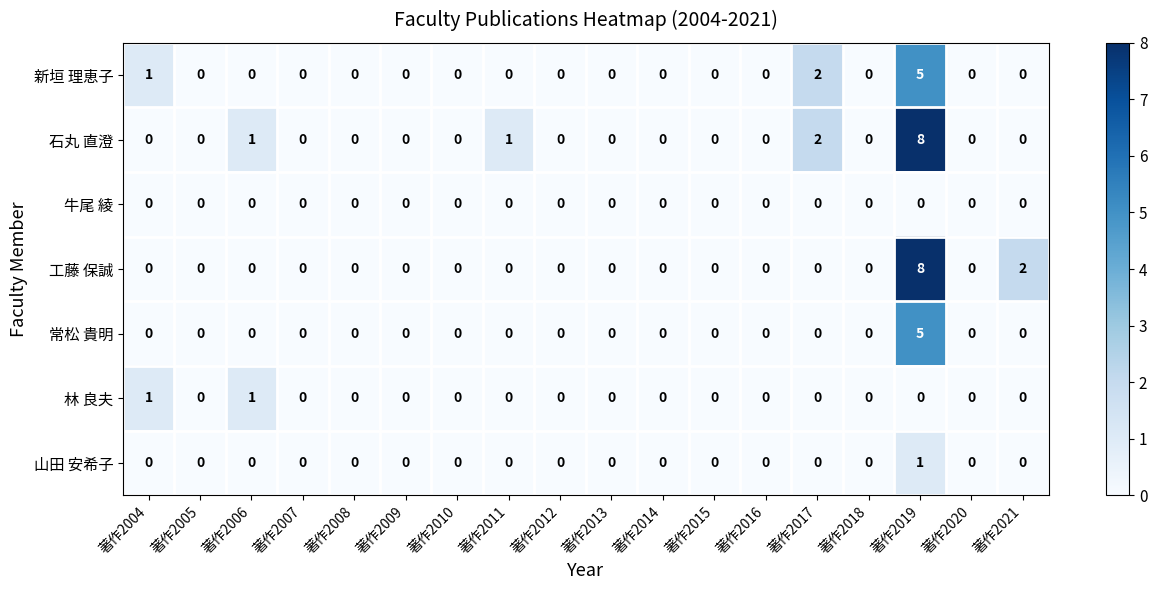

What is the greatest value displayed?

8